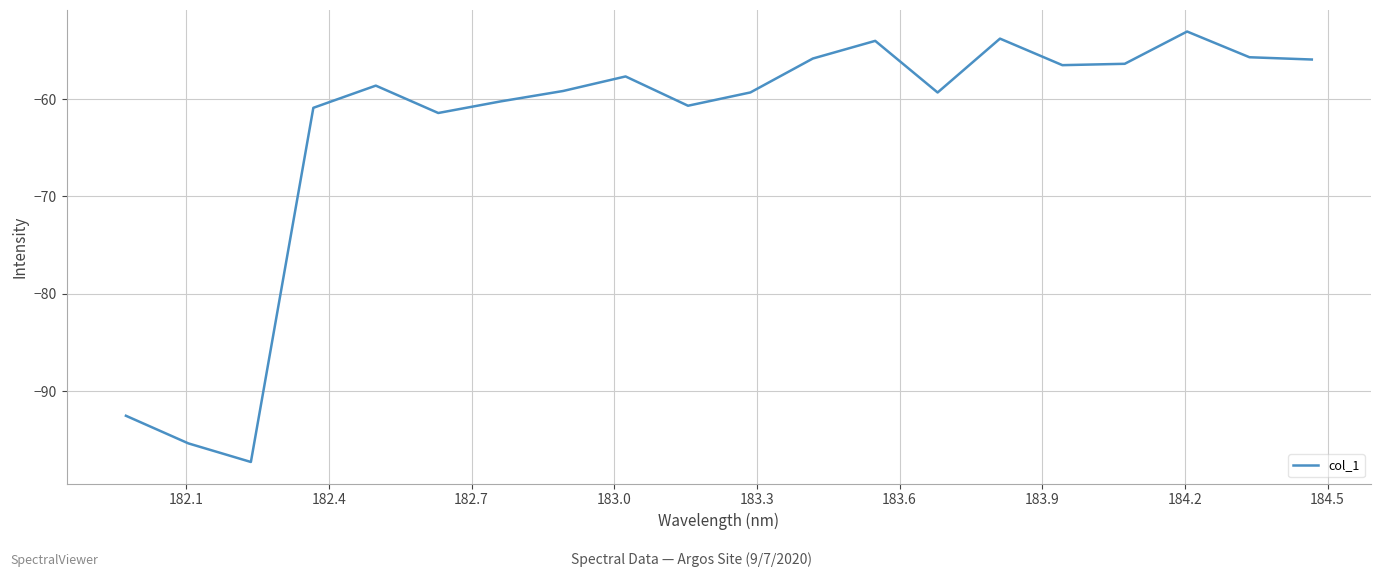

What is the minimum value shown in the chart?

-97.3